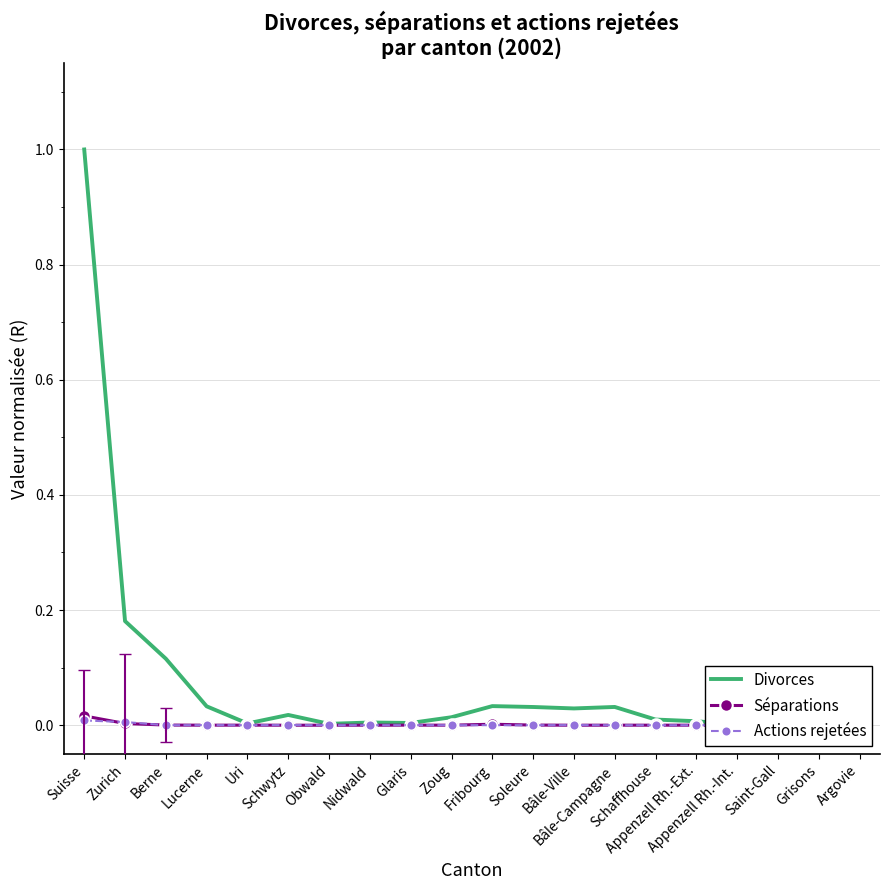

True or false: Actions rejetées has more than 1 points higher than both neighbors.

True